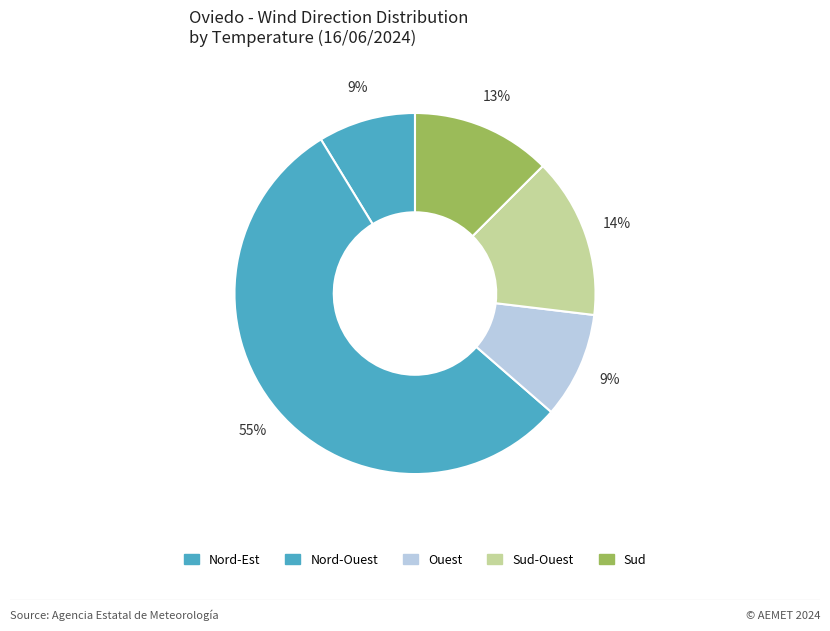

How many slices are in this pie chart?

5